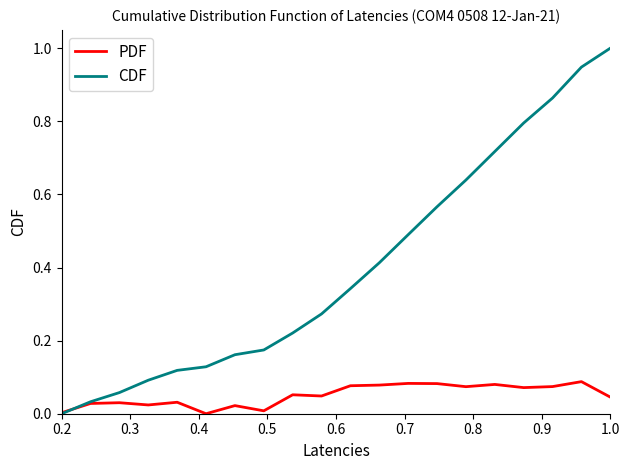

List the series in order of their overall mean, highest first.

CDF, PDF